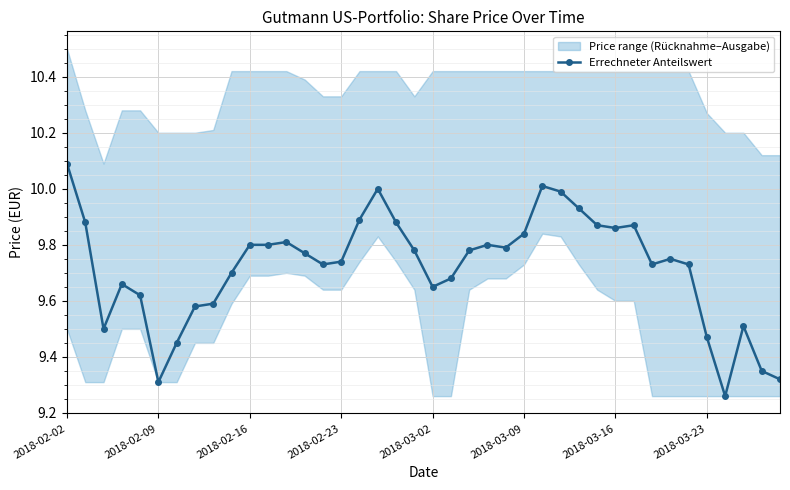

How many interior local valleys (lower than both neighbors) does the data have?

8